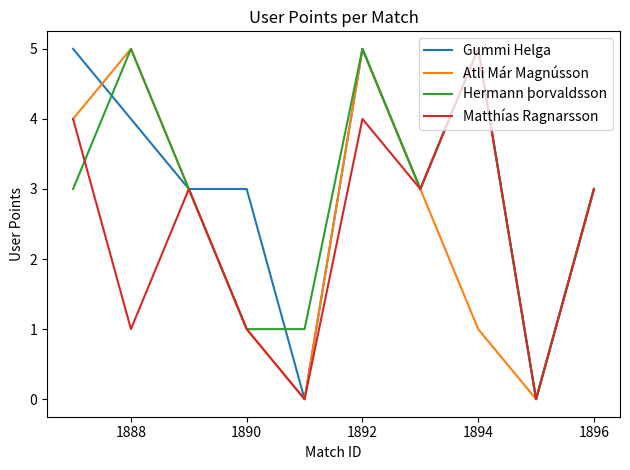

Which series has the largest total across all categories?

Gummi Helga